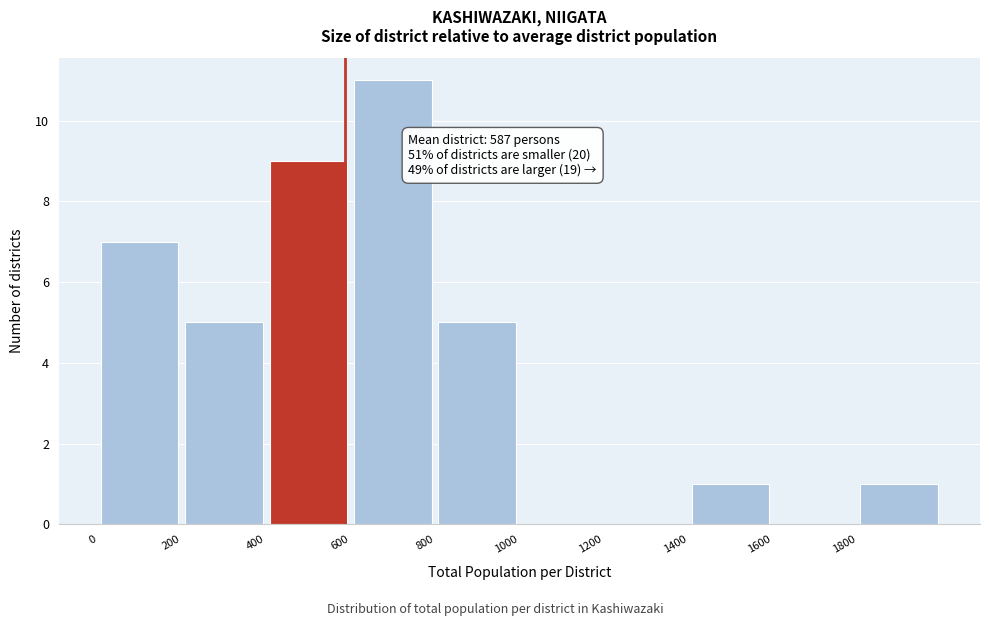

Over which range of the x-axis is the bar tallest?

600 to 800